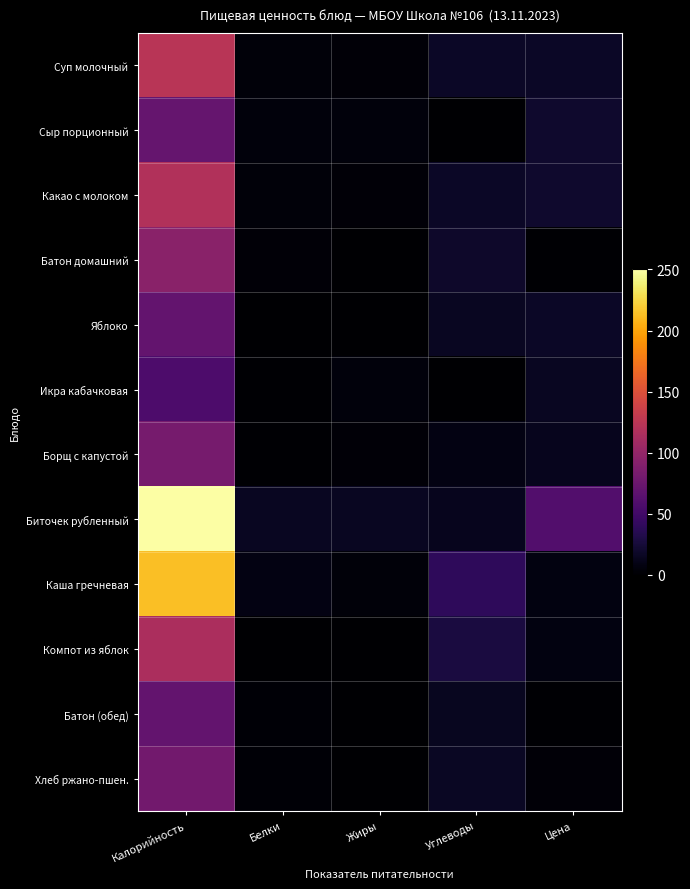

What is the greatest value displayed?

250.2